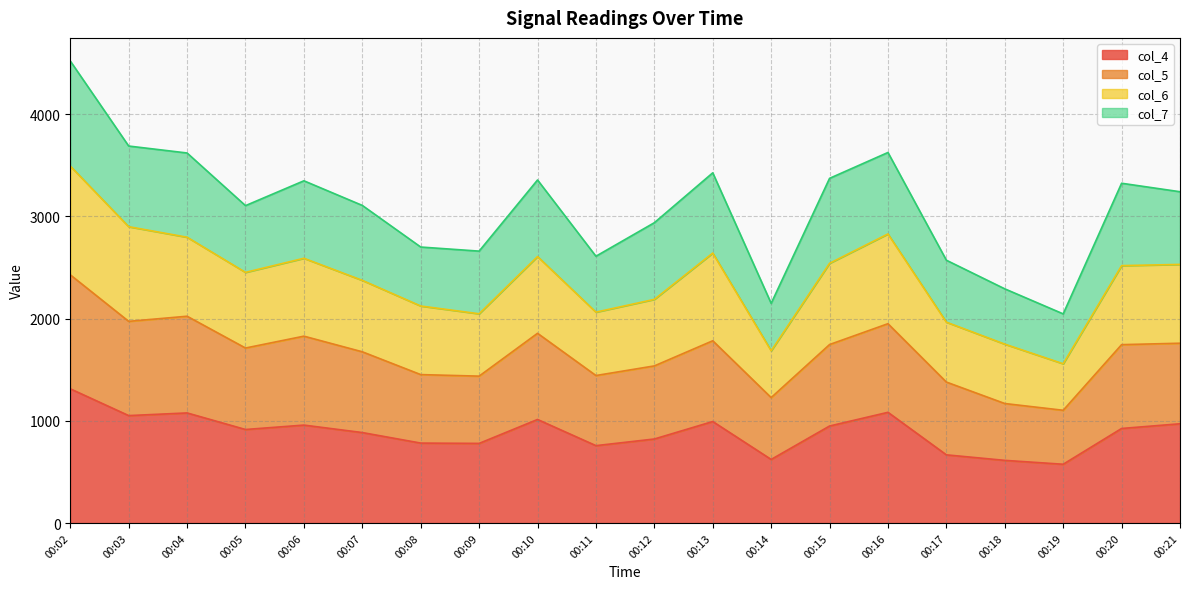

What is the lowest value of the col_5 series?

1103